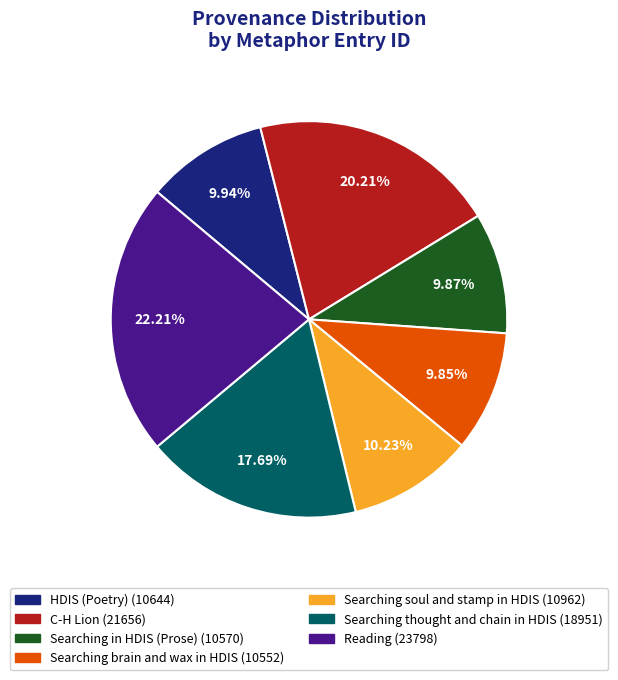

Is it true that C-H Lion is 20% of the pie?

True